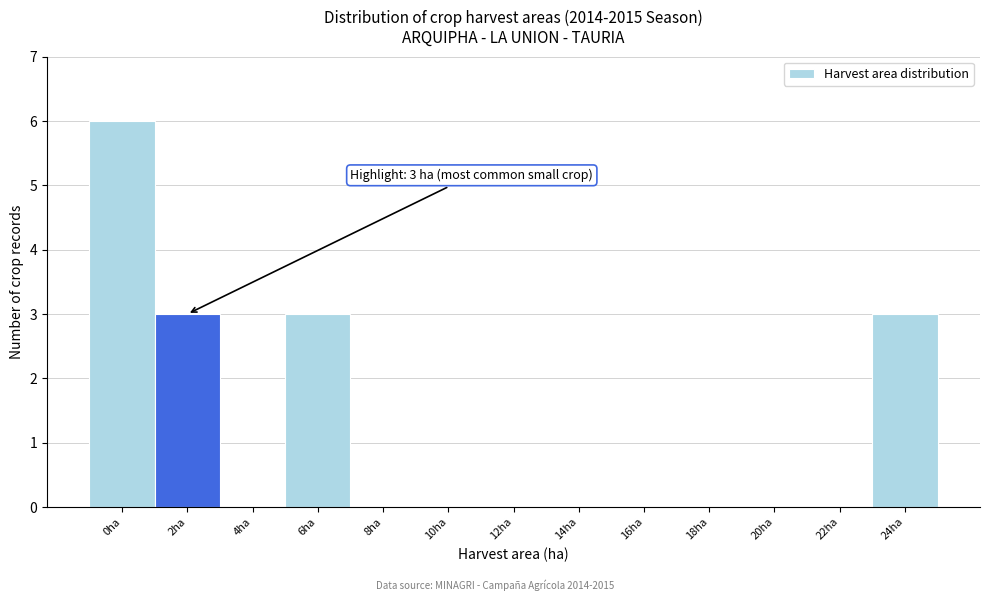

Reading right to left, extract all data points from this chart.

24ha=3	22ha=0	20ha=0	18ha=0	16ha=0	14ha=0	12ha=0	10ha=0	8ha=0	6ha=3	4ha=0	2ha=3	0ha=6